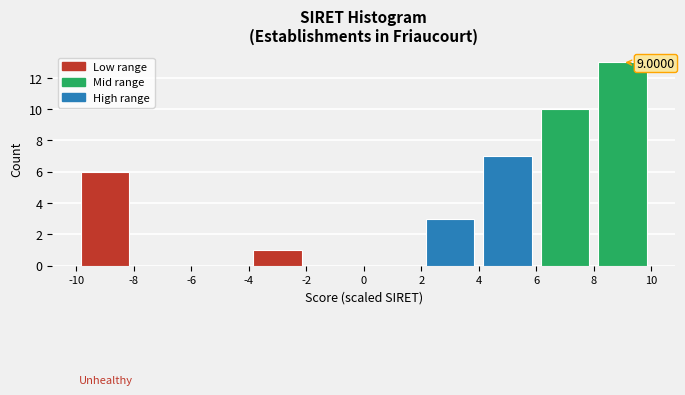

Over which range of the x-axis is the bar tallest?

8 to 10